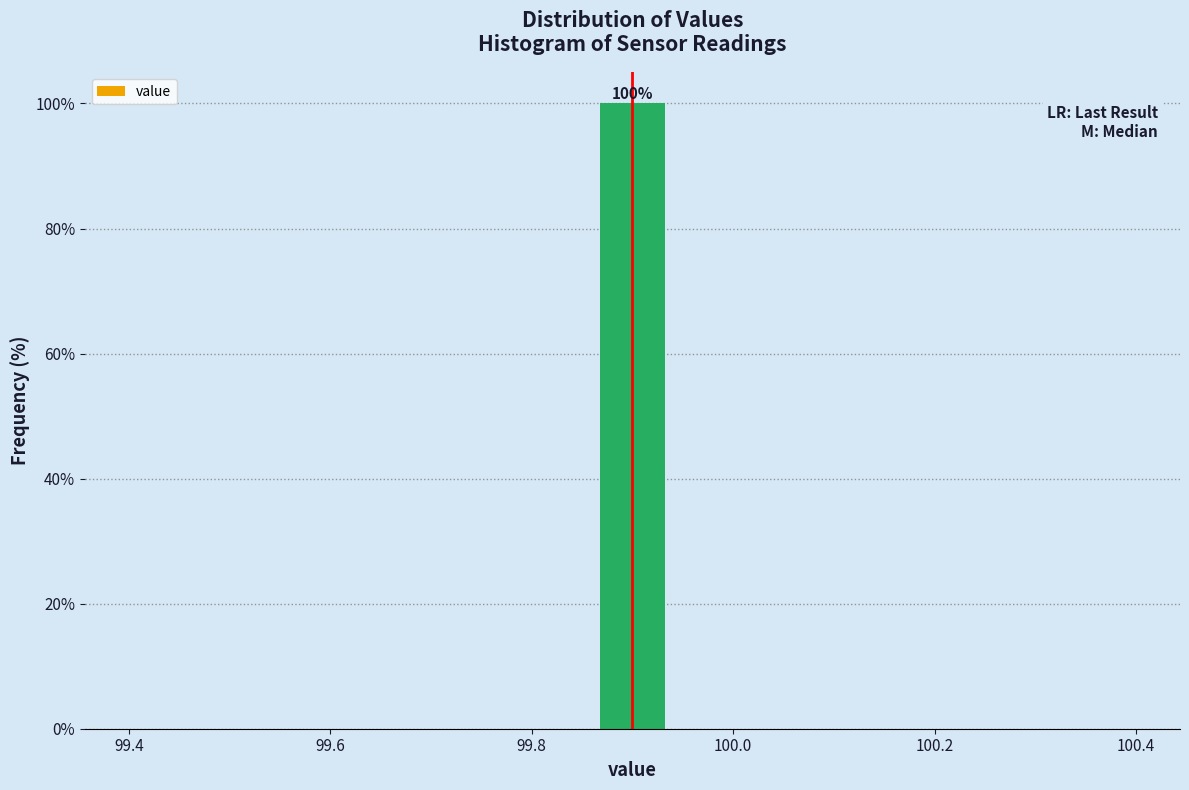

Around what value on the x-axis is the tallest bar? Give the approximate position of its centre, as read against the axis.

99.90